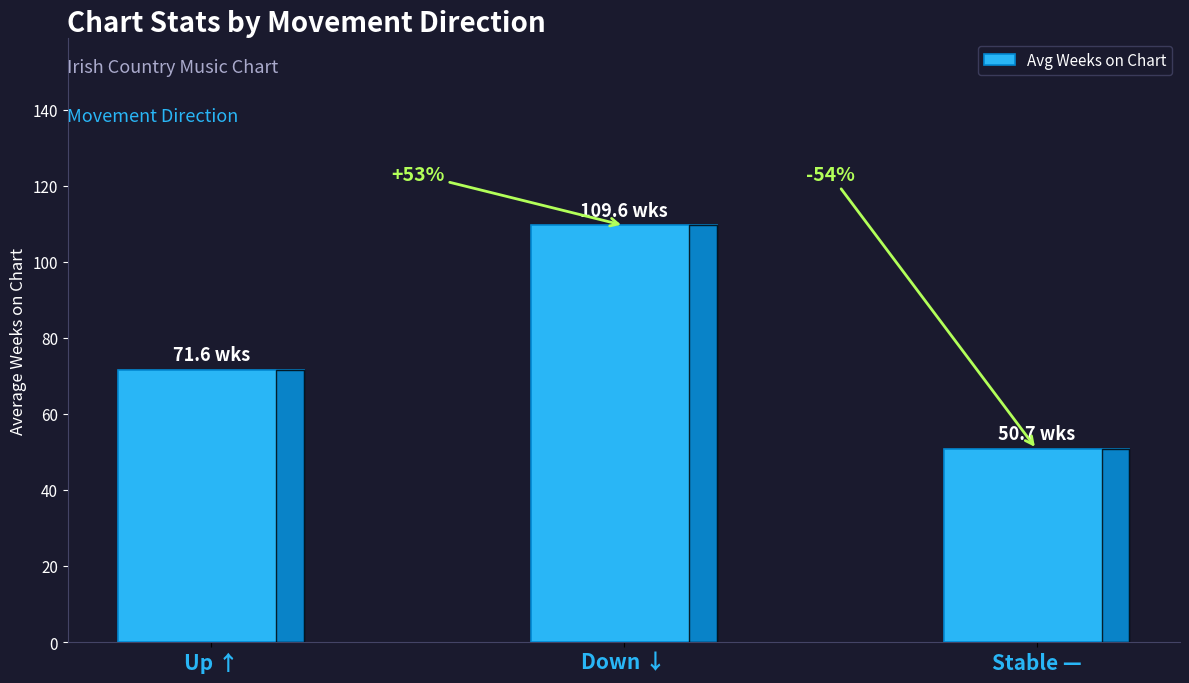

What is the difference between the values at Stable — and Up ↑?

20.8